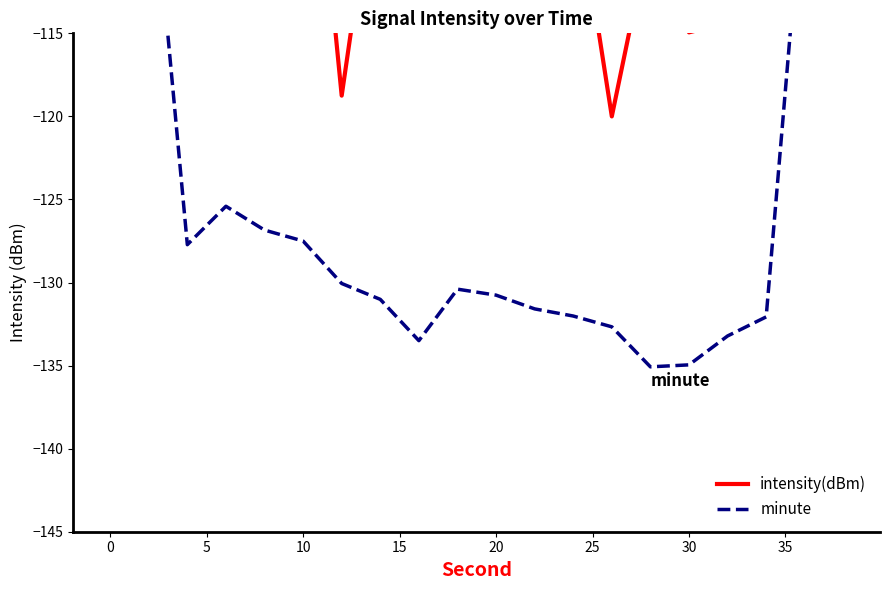

The intensity(dBm) series shows -145.7 at 5. True or false?

False